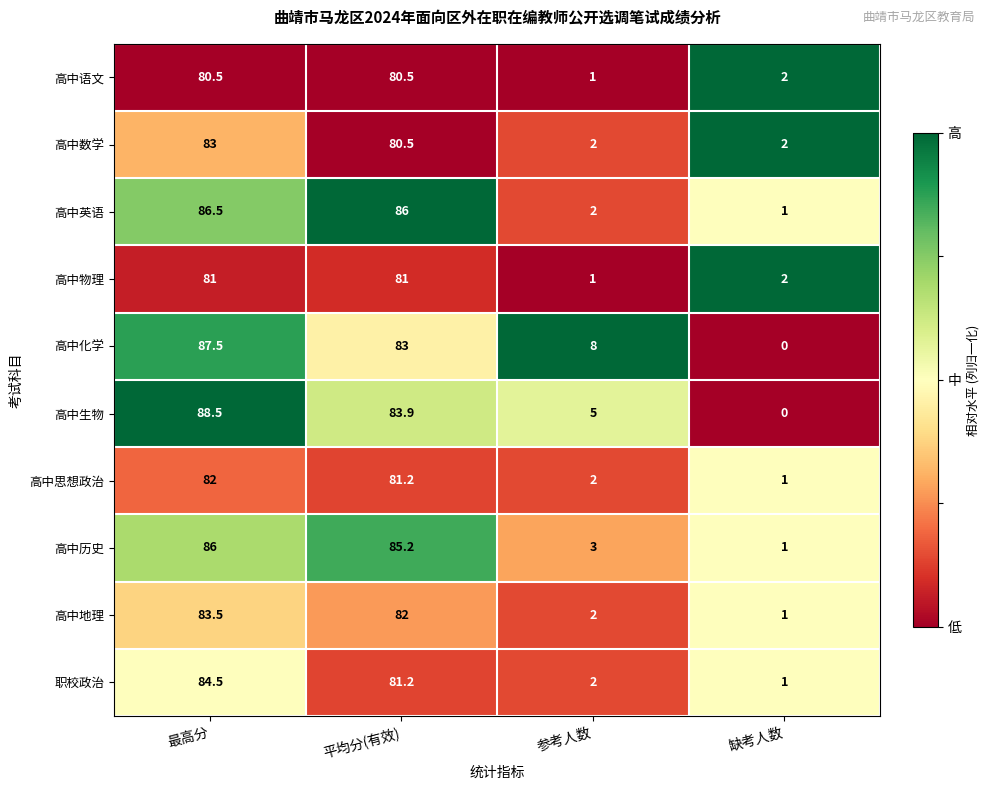

At which label does 高中地理 reach its peak?

最高分